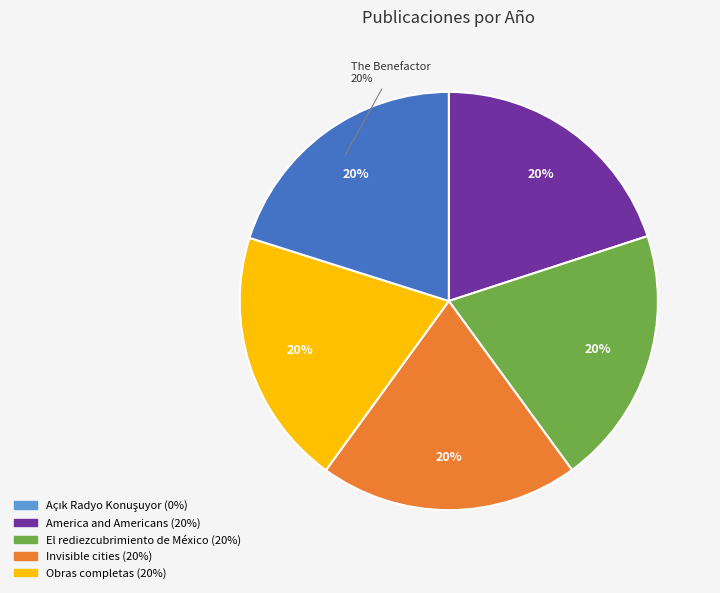

To the nearest percent, what is the difference between the largest and smallest slice percentages?

20%